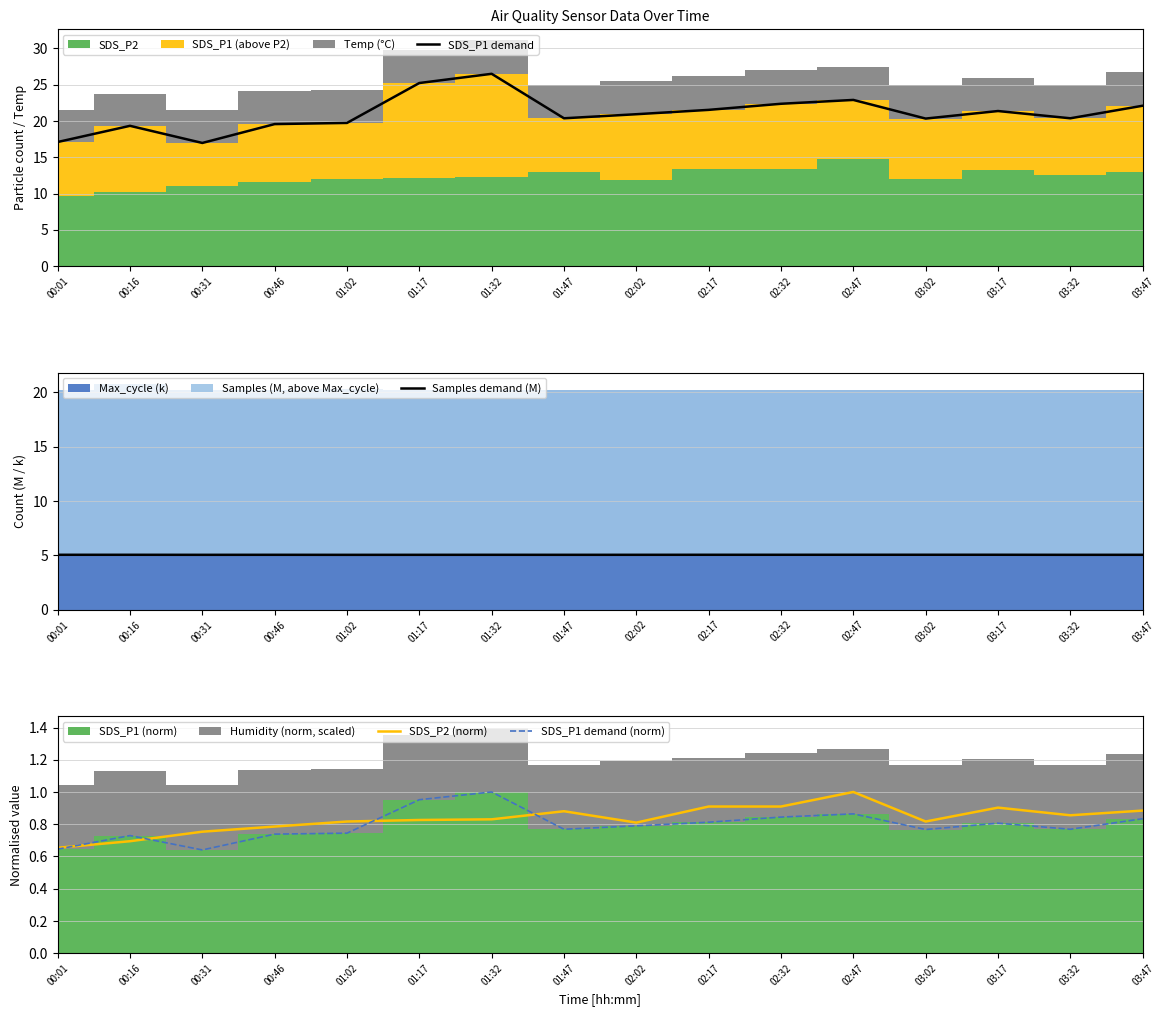

True or false: SDS_P1 demand (norm) and SDS_P1 demand intersect in this chart.

False